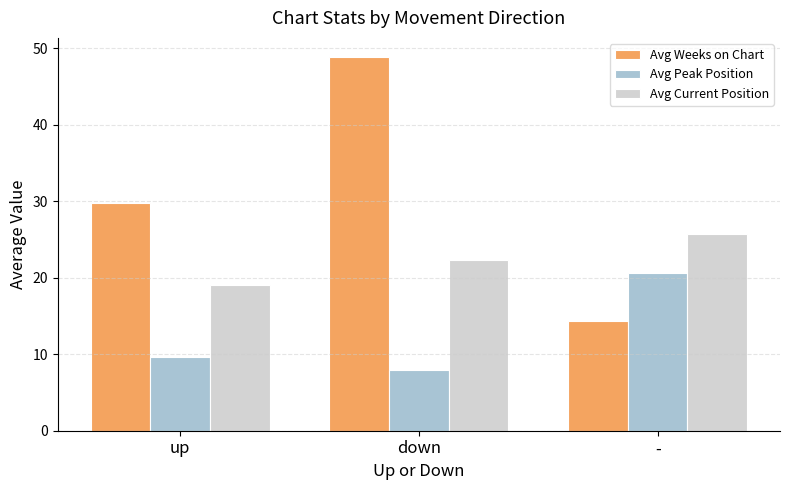

What is the label of the 3rd bar from the left?

-